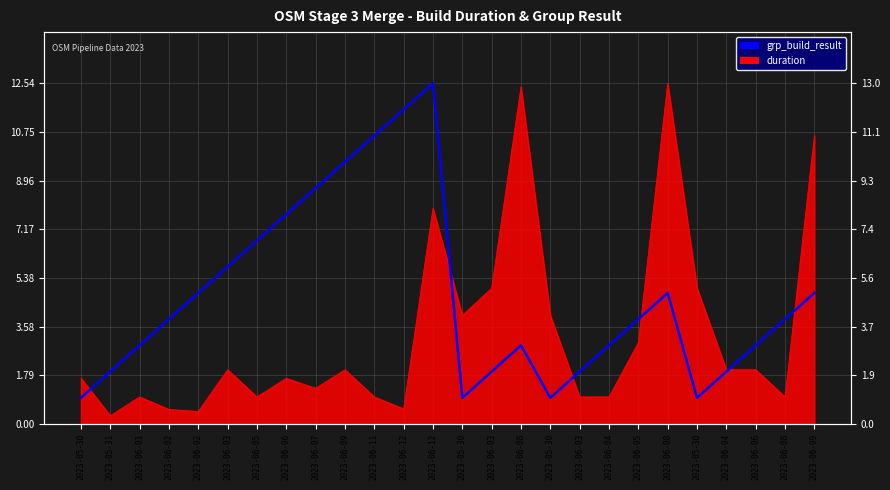

Does the chart display data point markers on the line(s)?

No